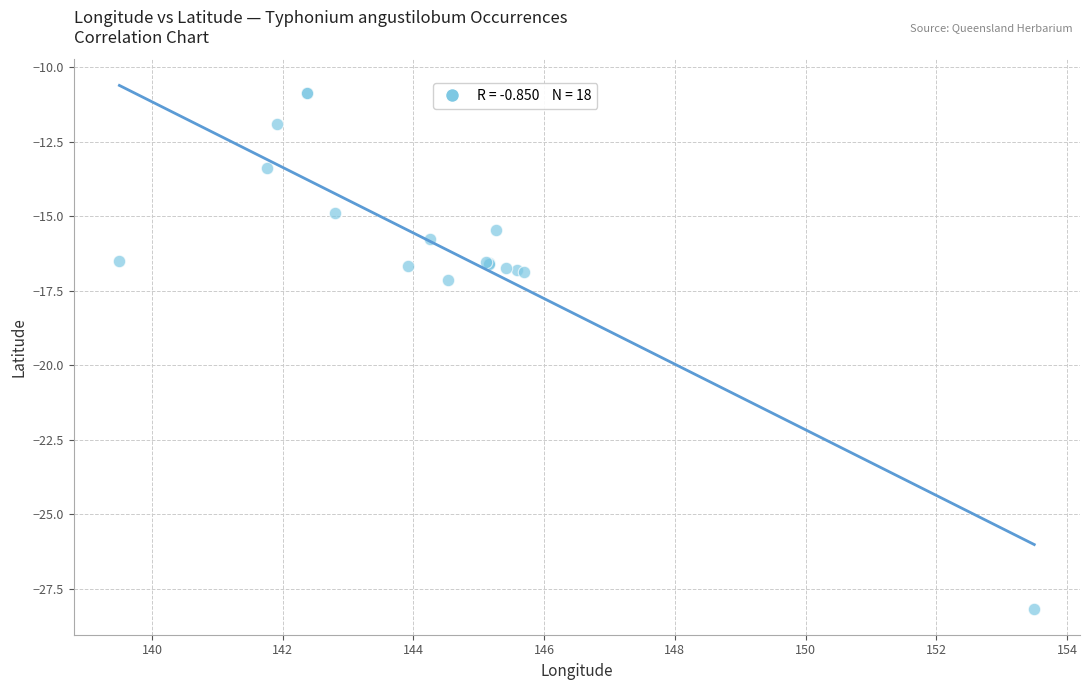

What Y value in the scatter plot is closest to -19?

-17.1